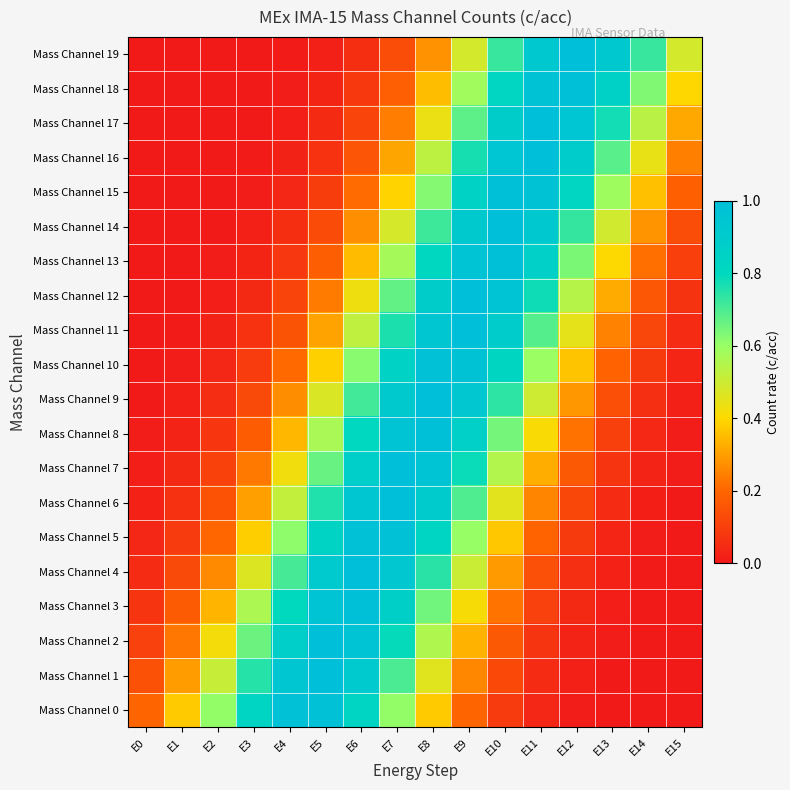

Which category has the highest value across all series?

E12